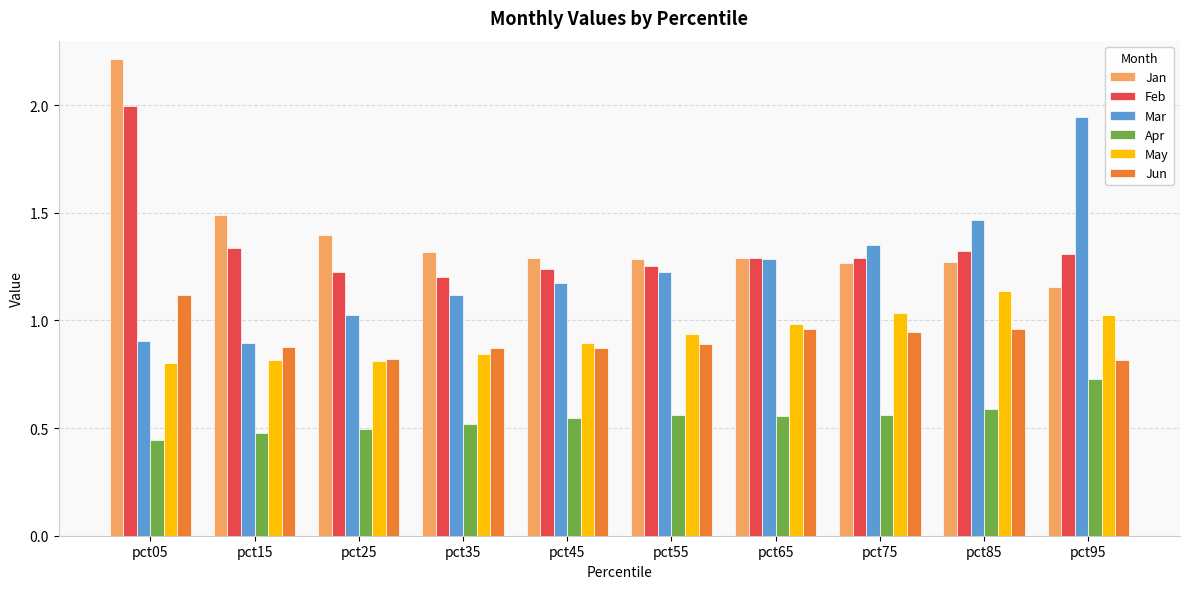

What are all the series names shown in the legend?

Jan, Feb, Mar, Apr, May, Jun